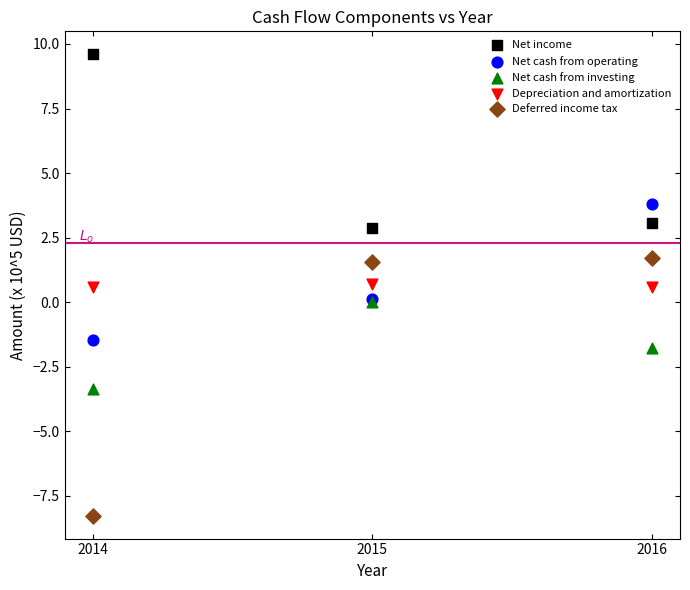

In the Net income series, what Y value is closest to 6?

3.1